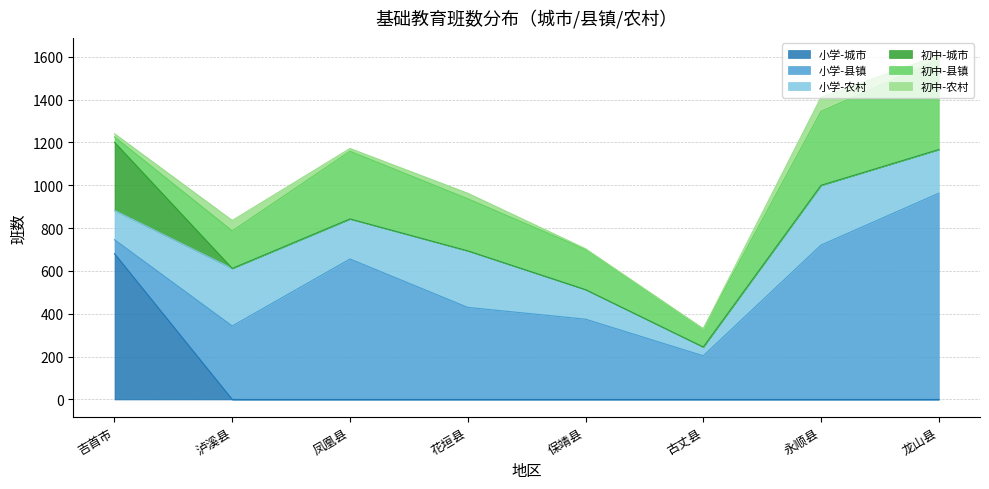

The 小学-农村 series shows 187 at 凤凰县. True or false?

True